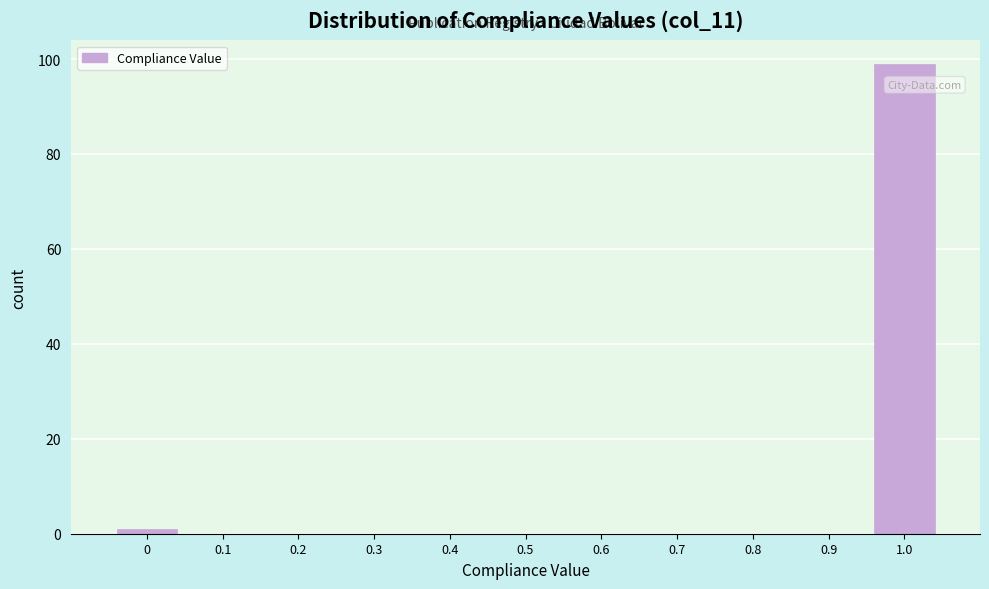

Reading right to left, what are all the values shown in this chart?

1.0=99	0.9=0	0.8=0	0.7=0	0.6=0	0.5=0	0.4=0	0.3=0	0.2=0	0.1=0	0=1